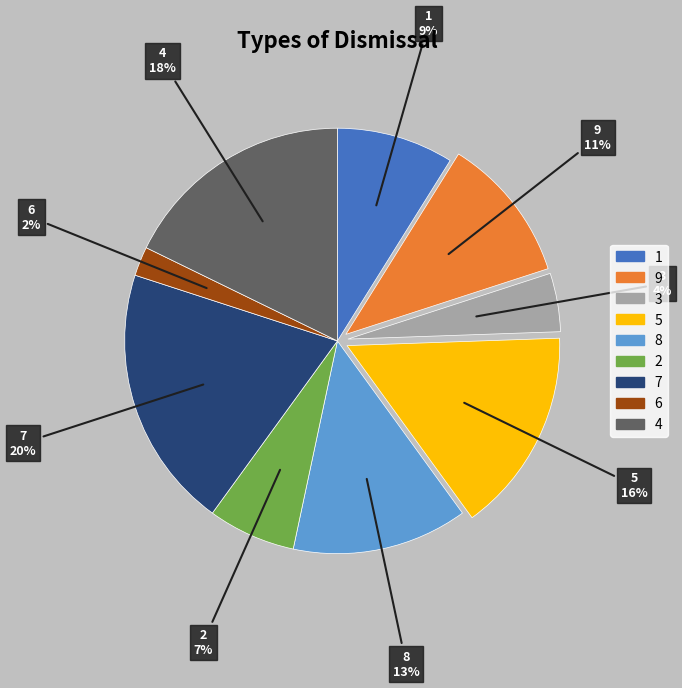

To the nearest percent, what is the difference between the largest and smallest slice percentages?

18%